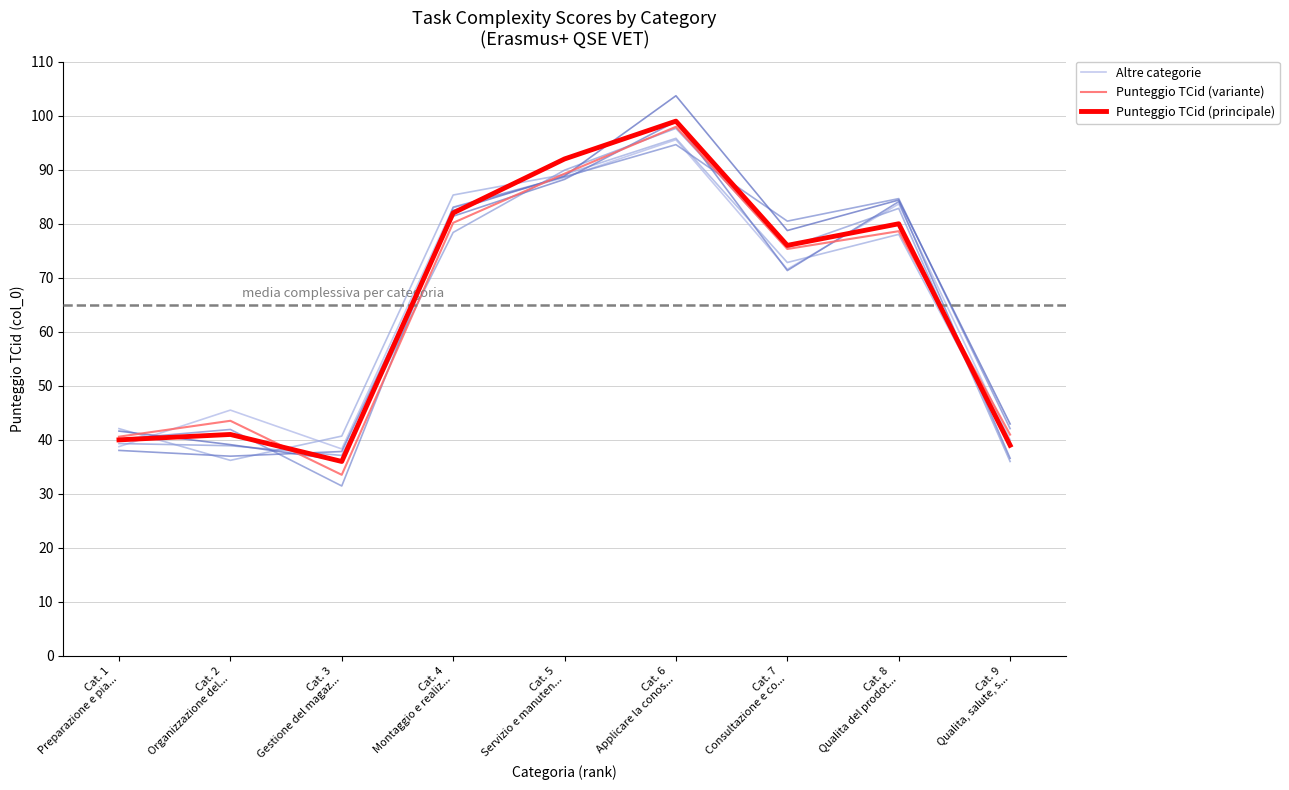

Where does the Punteggio TCid (principale) series first go above 76?

Cat. 4
Montaggio e realiz...